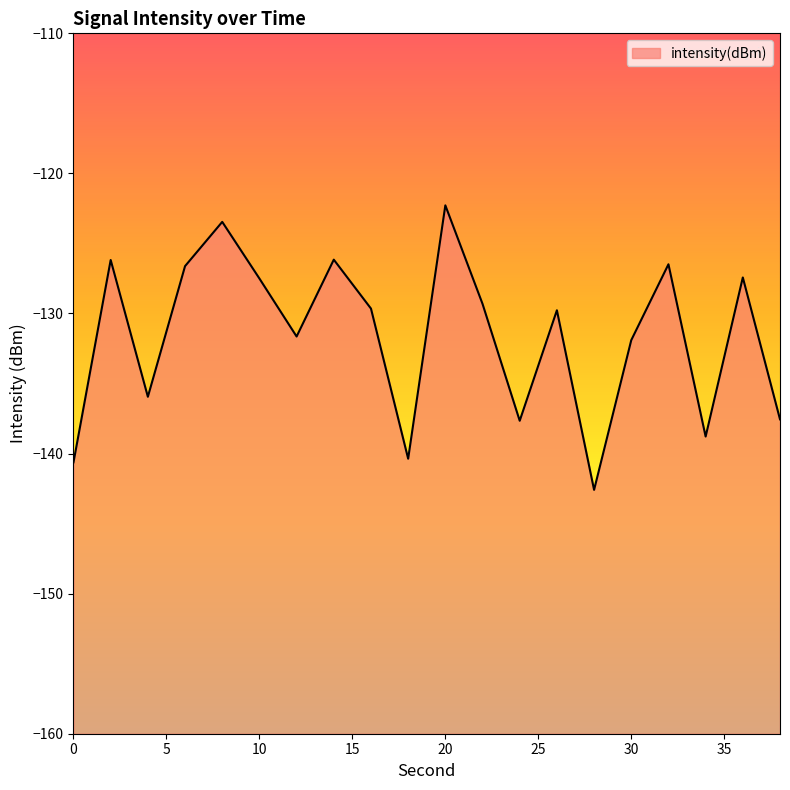

What is the difference between the maximum and minimum values?

20.3